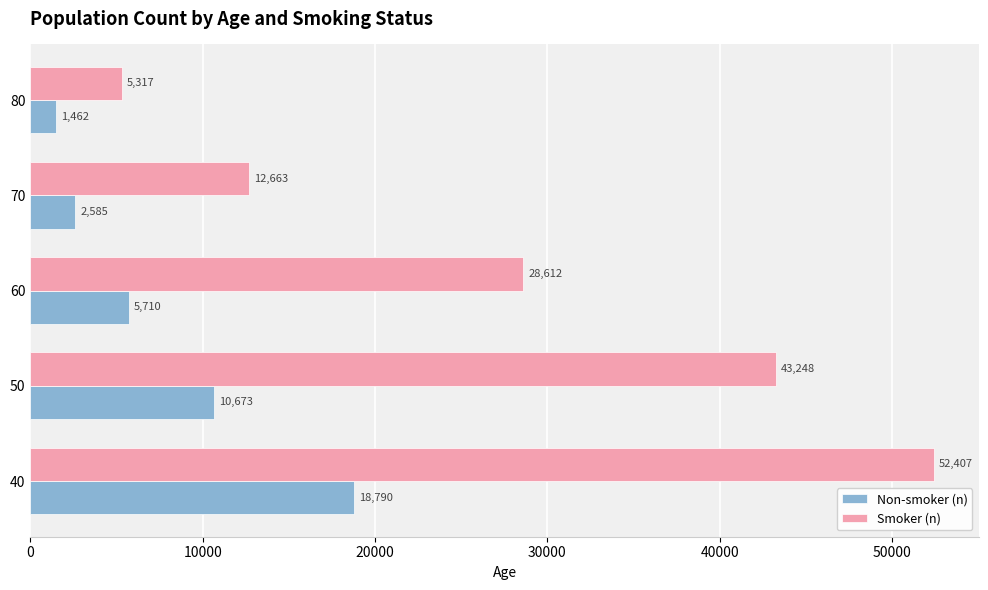

What is the difference between the maximum and minimum values in the Smoker (n) series?

47090